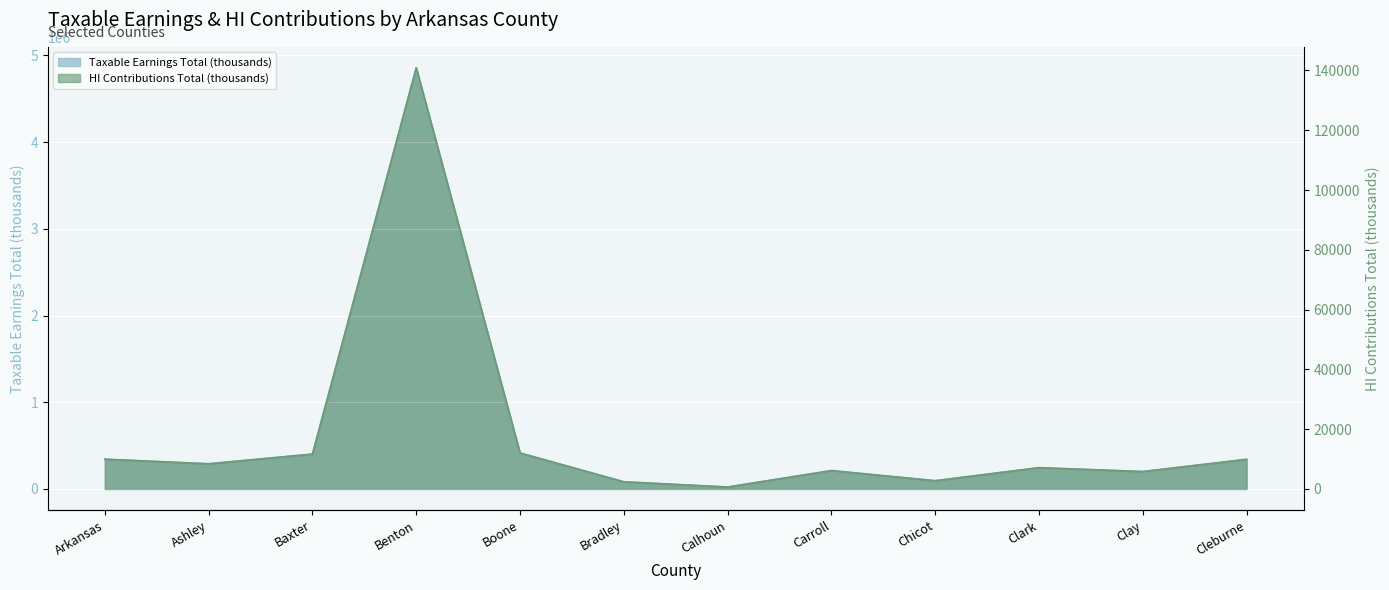

What is the label of the 9th point from the left?

Chicot